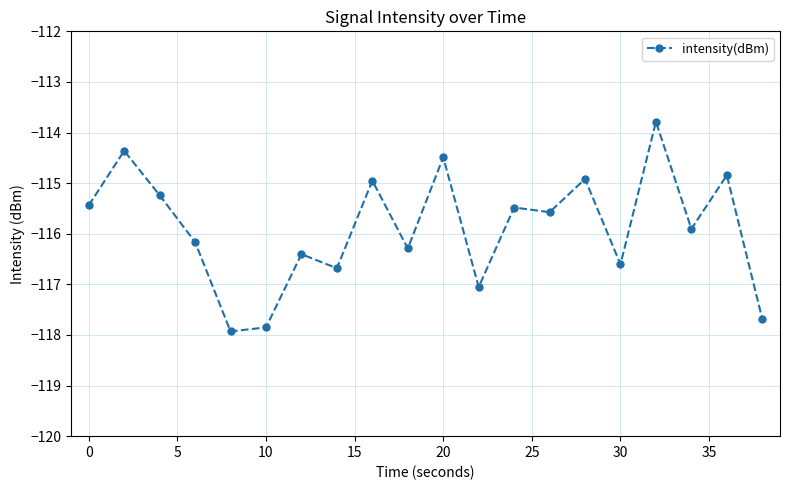

True or false: there are more than 2 points higher than both neighbors.

True